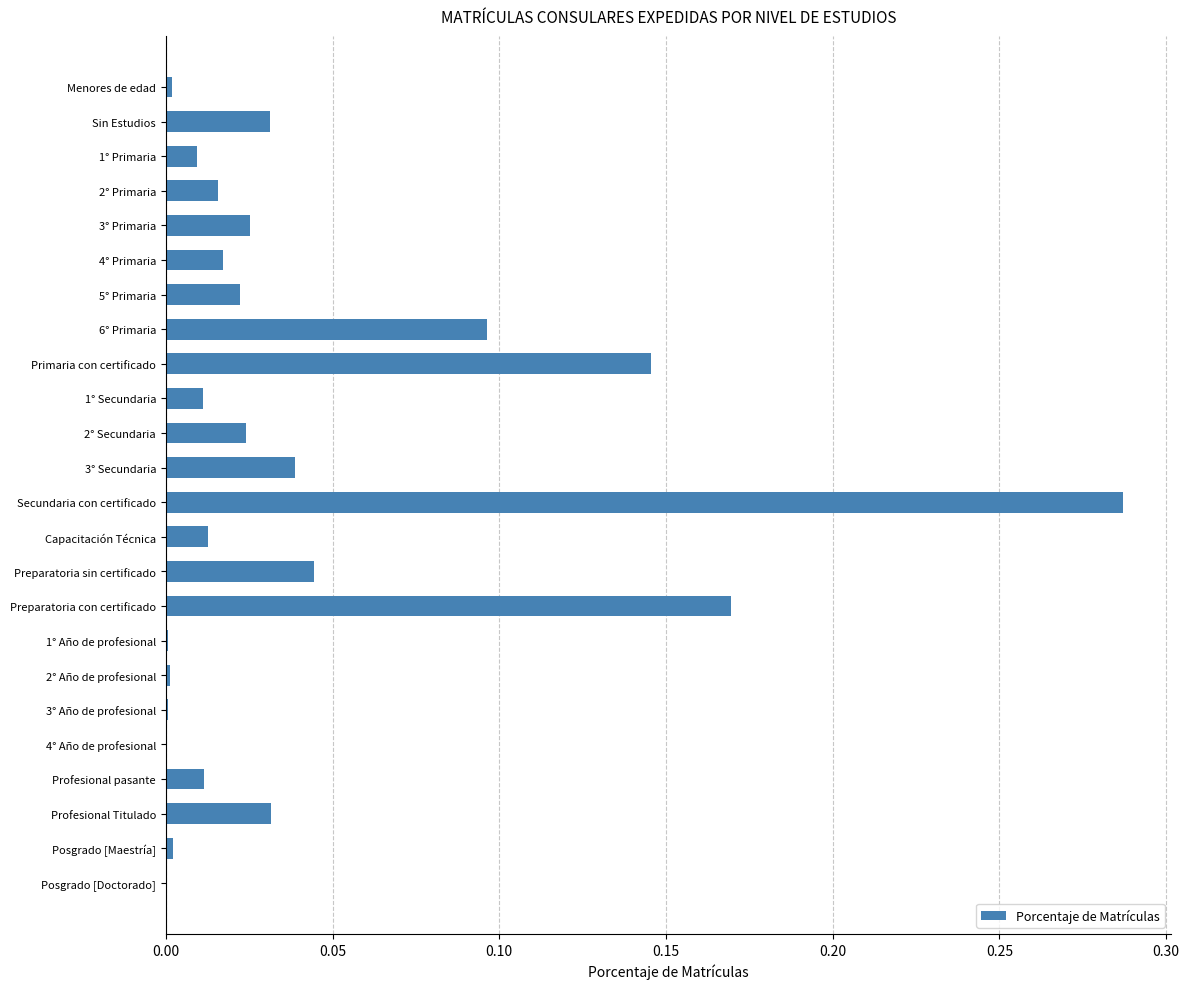

Which has a higher value, Preparatoria con certificado or 2° Secundaria?

Preparatoria con certificado